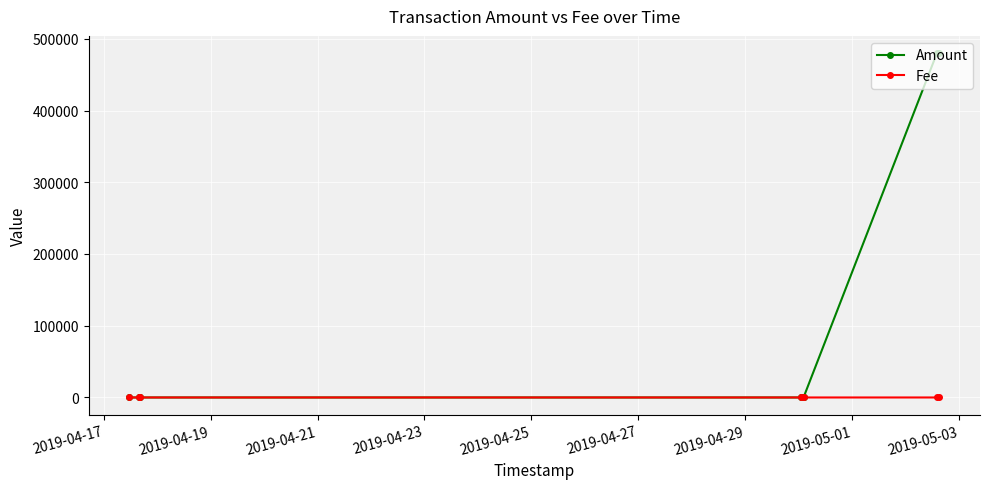

Which series has the widest spread of values?

Amount